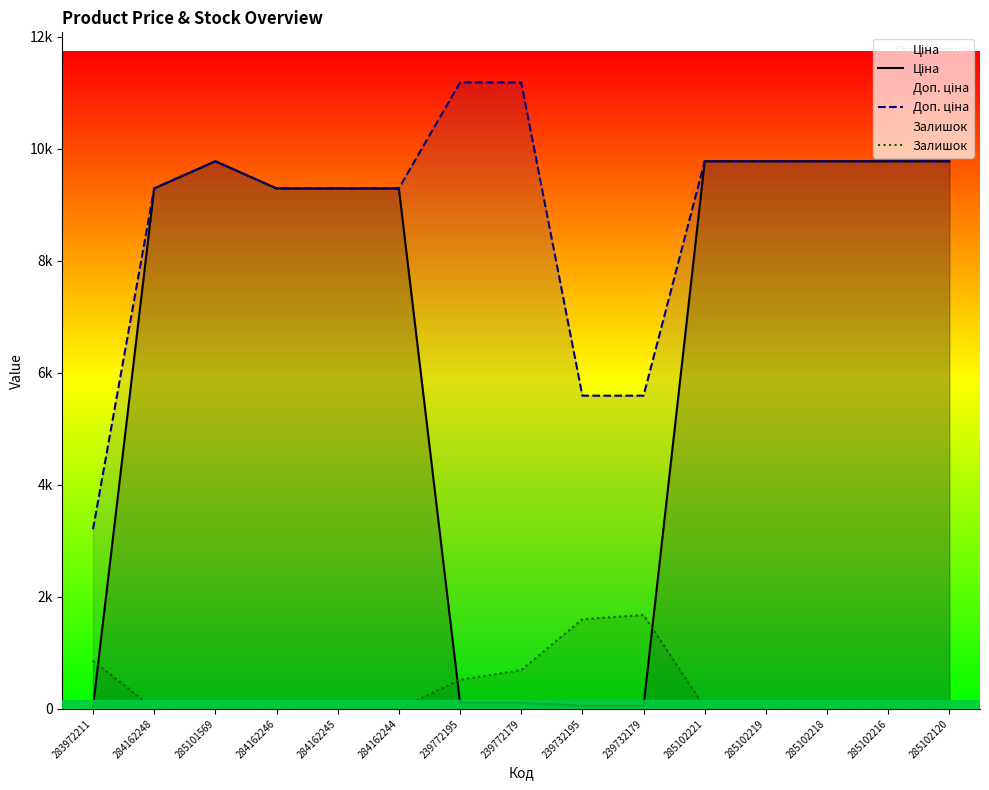

Between 283972211 and 284162245, which series saw the biggest shift?

Ціна